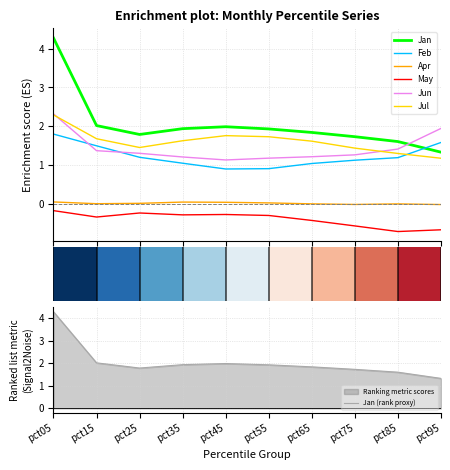

True or false: Feb and May cross at least once.

False